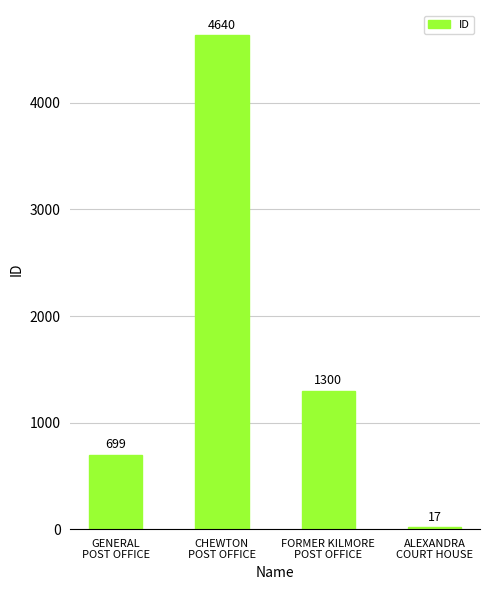

At which label does the data first exceed 1300?

CHEWTON
POST OFFICE